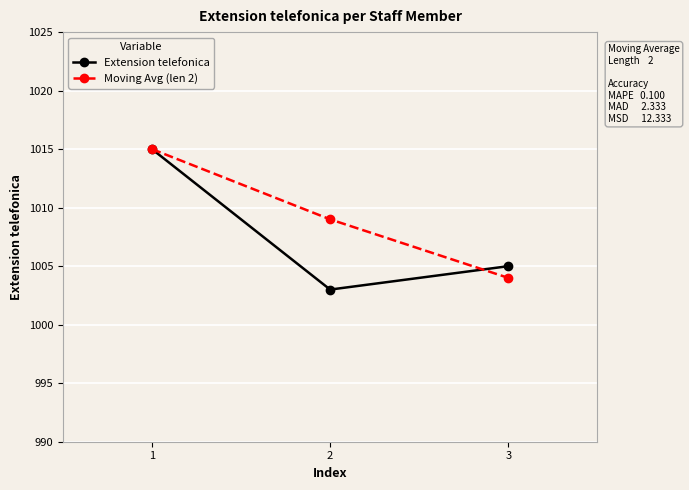

The Moving Avg (len 2) series shows 1502 at 1. True or false?

False